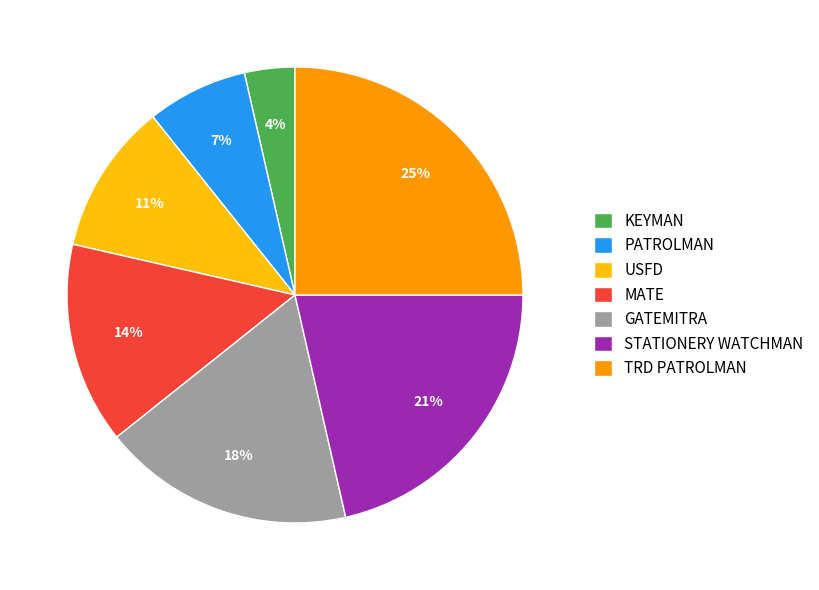

Do KEYMAN and MATE together represent more than half of the pie?

No